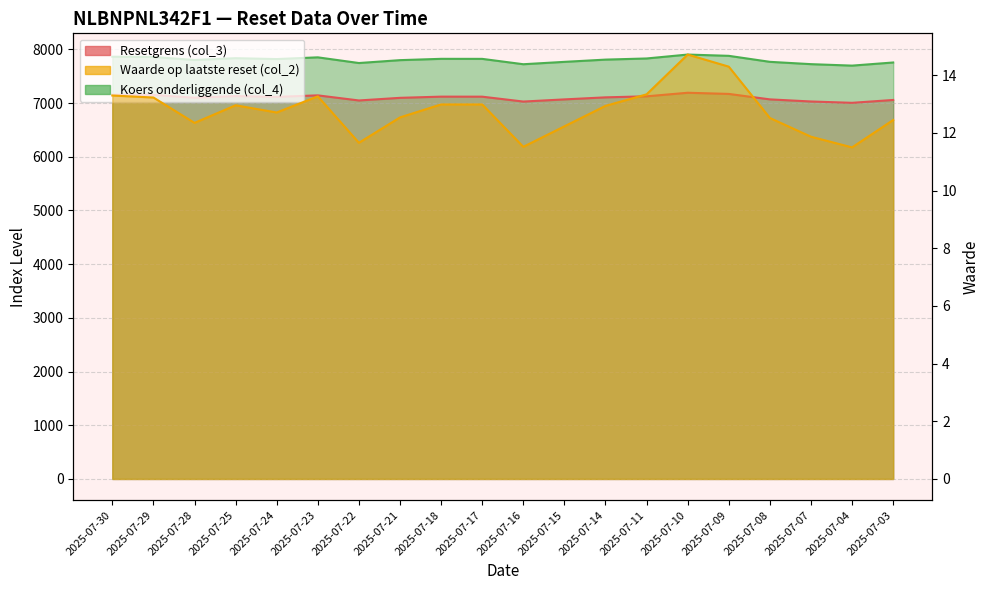

How many categories are shown in the chart?

20